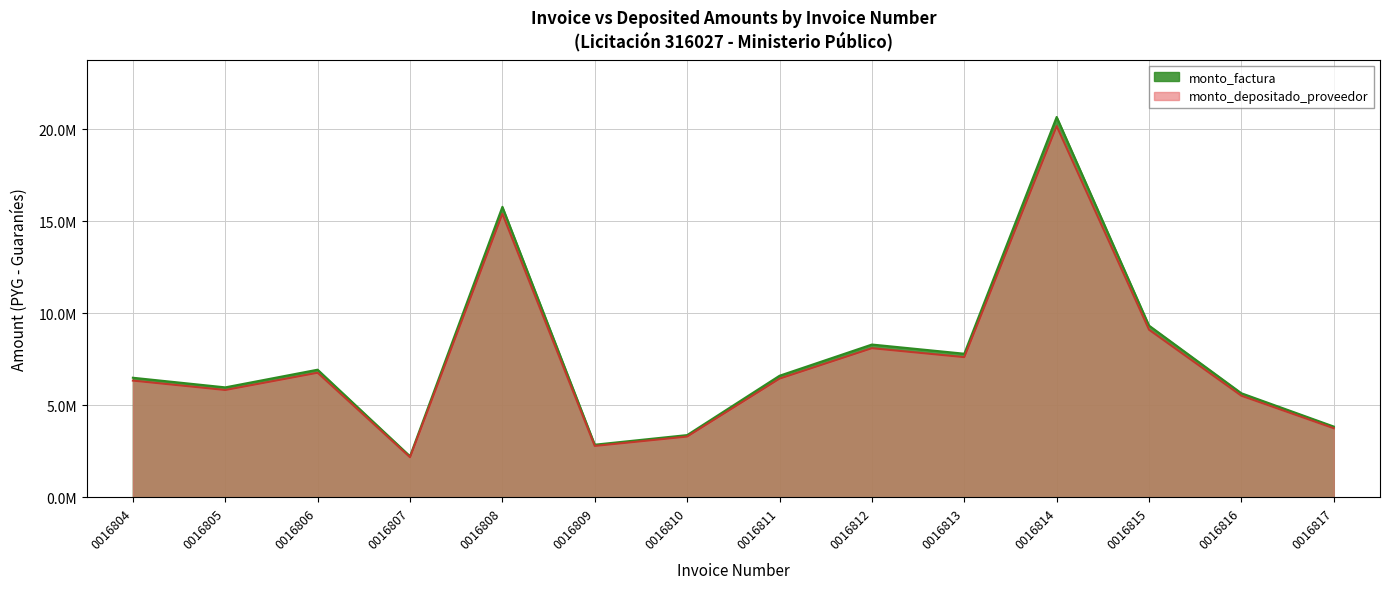

Reading right to left, extract all data points from this chart.

monto_factura: 3846000	5656000	9333000	20674000	7806000	8305000	6609000	3383300	2861000	15790000	2233450	6937374	5977255	6500043
monto_depositado_proveedor: 3754004	5520708	9109755	20179478	7619280	8106344	6450913	3302371	2792565	15412303	2180026	6771432	5834279	6344562